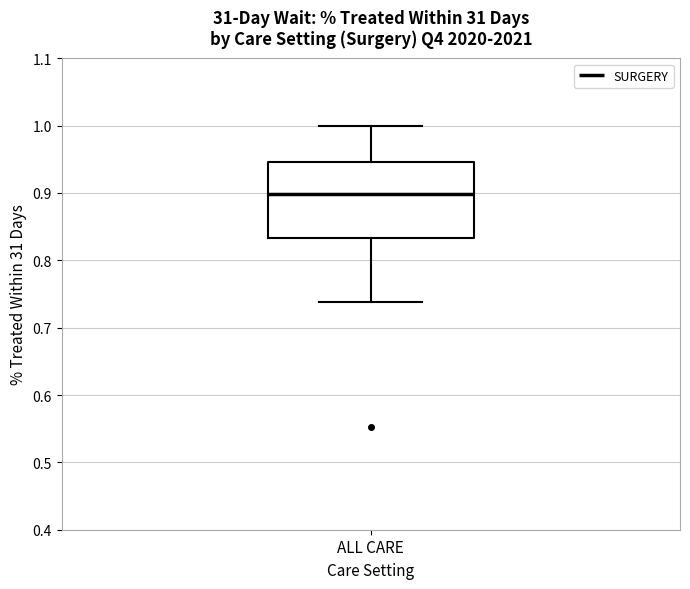

Where does the median line of the box for ALL CARE sit on the y-axis? The values are not printed on the chart, so give them approximately, as read against the axis.

0.90